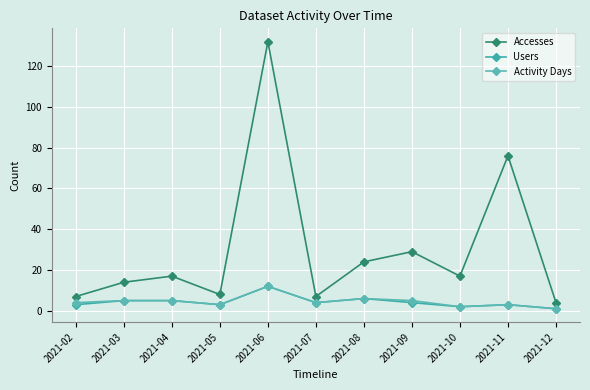

At which category does Users reach its first local valley?

2021-05